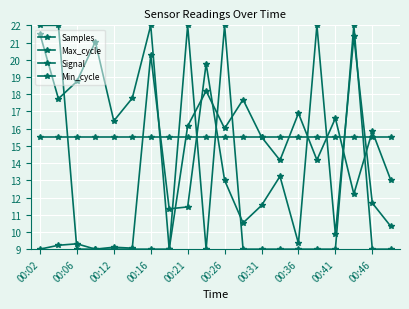

How many data points in Max_cycle are less than 11?

10